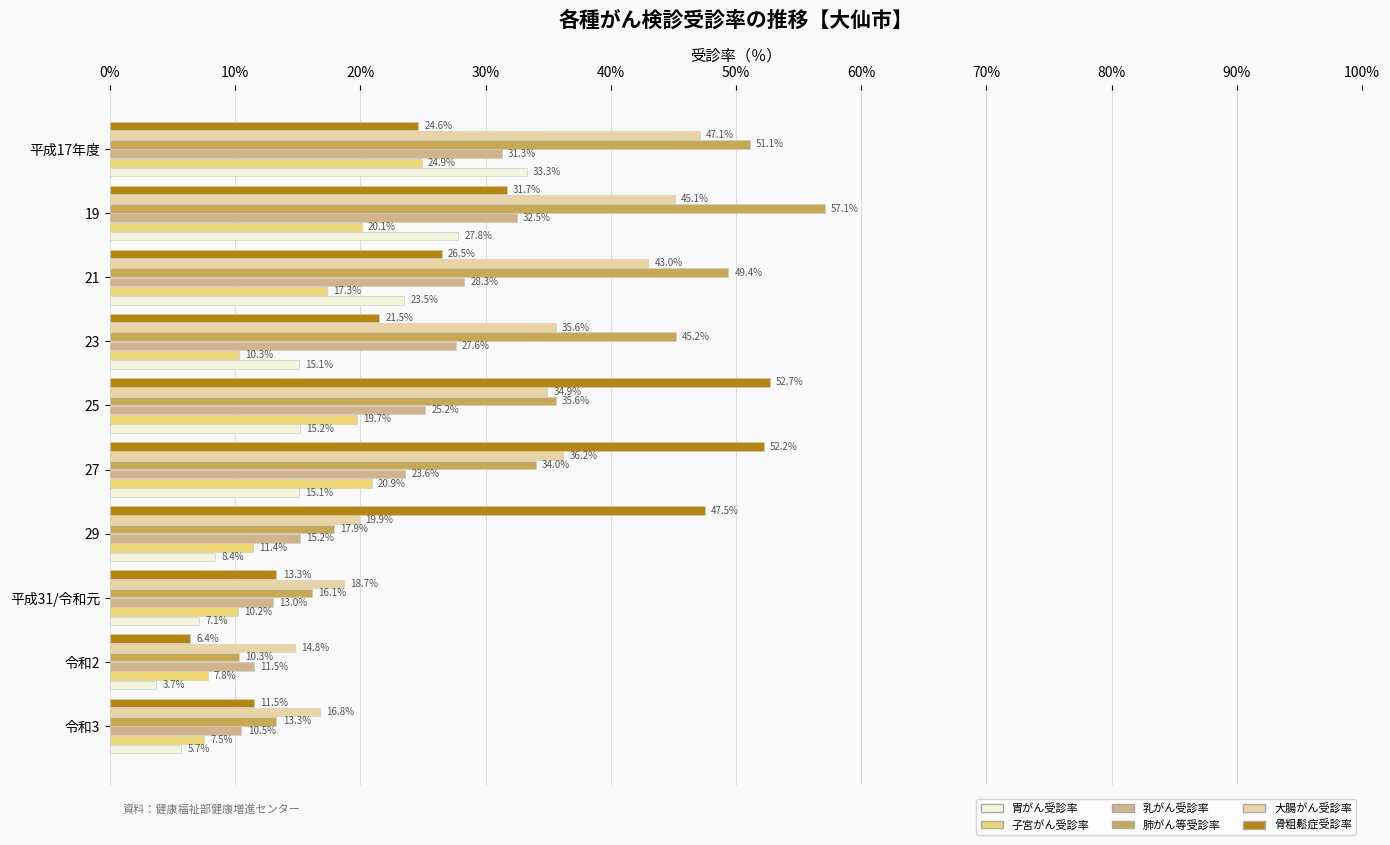

Which series has the widest spread of values?

肺がん等受診率